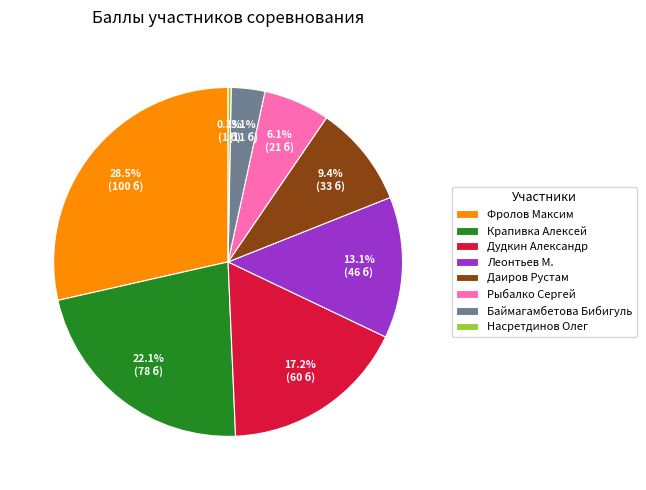

Which slice is the smallest?

Насретдинов Олег